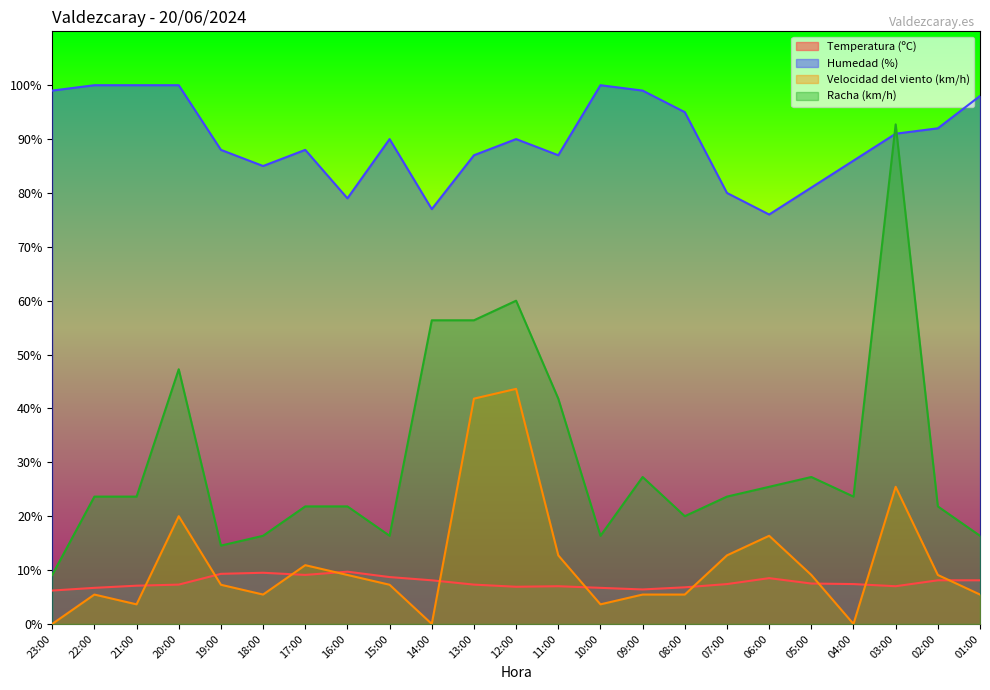

What is the average value of the Racha (km/h) series?

30.6